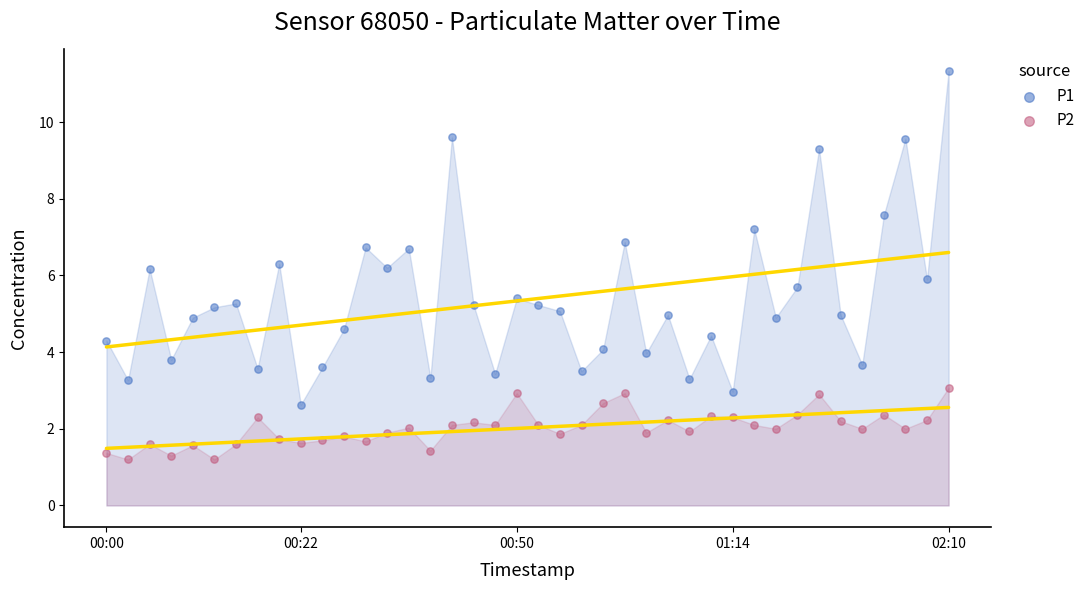

Which series reaches the minimum Y coordinate?

P2